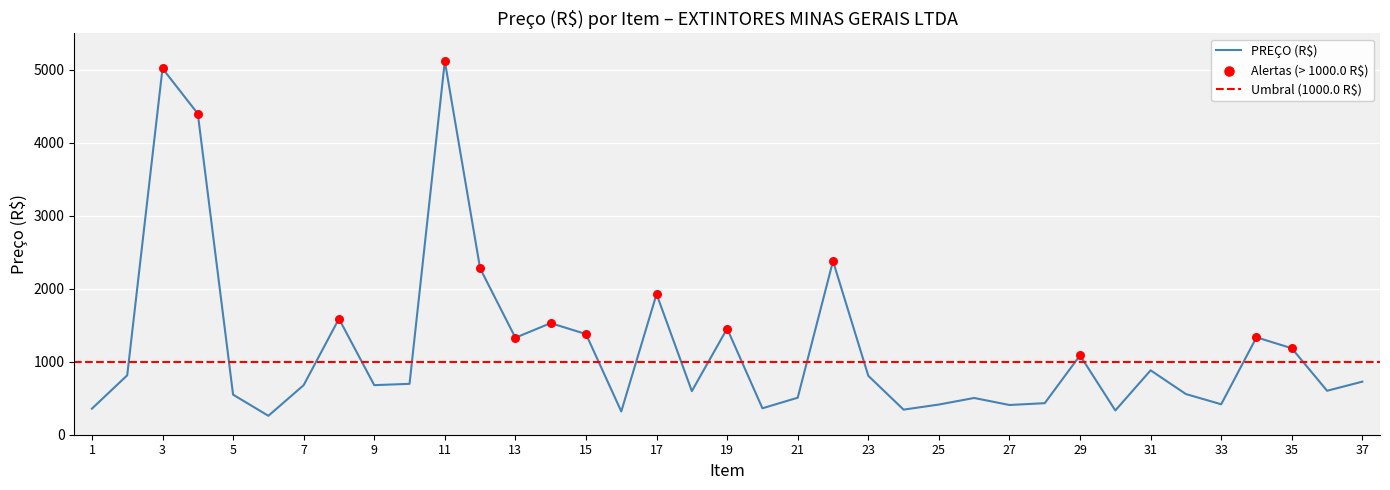

What is the change in value from 7 to 30?

-346.8